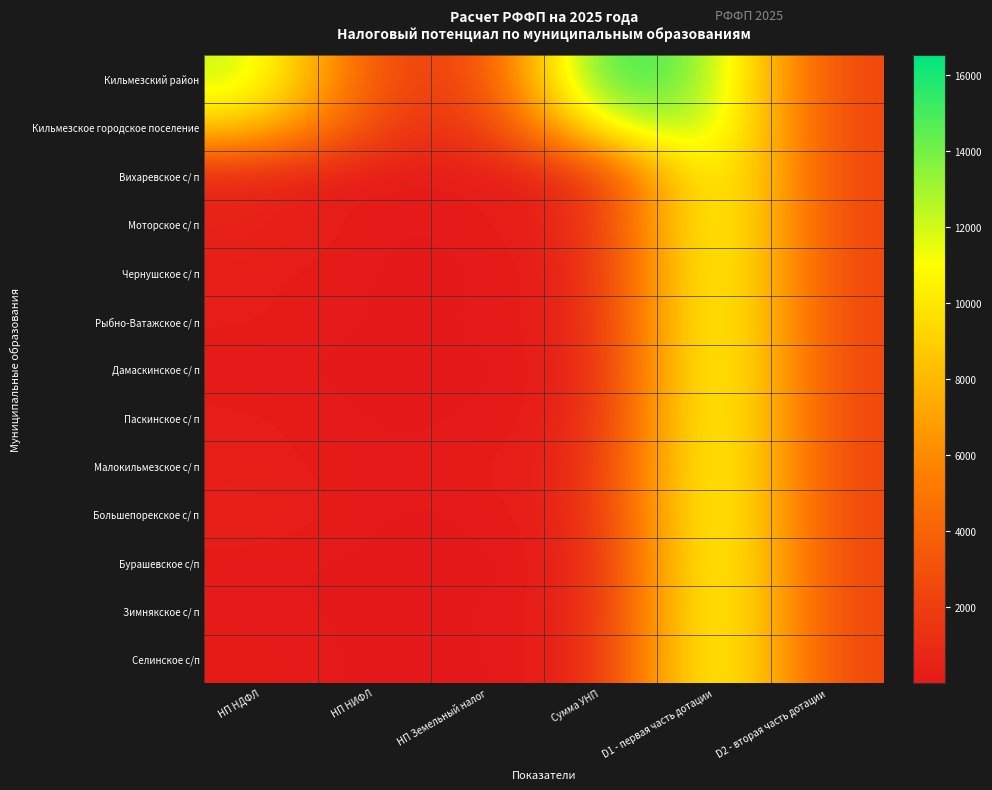

Which series has the widest spread of values?

Кильмезский район